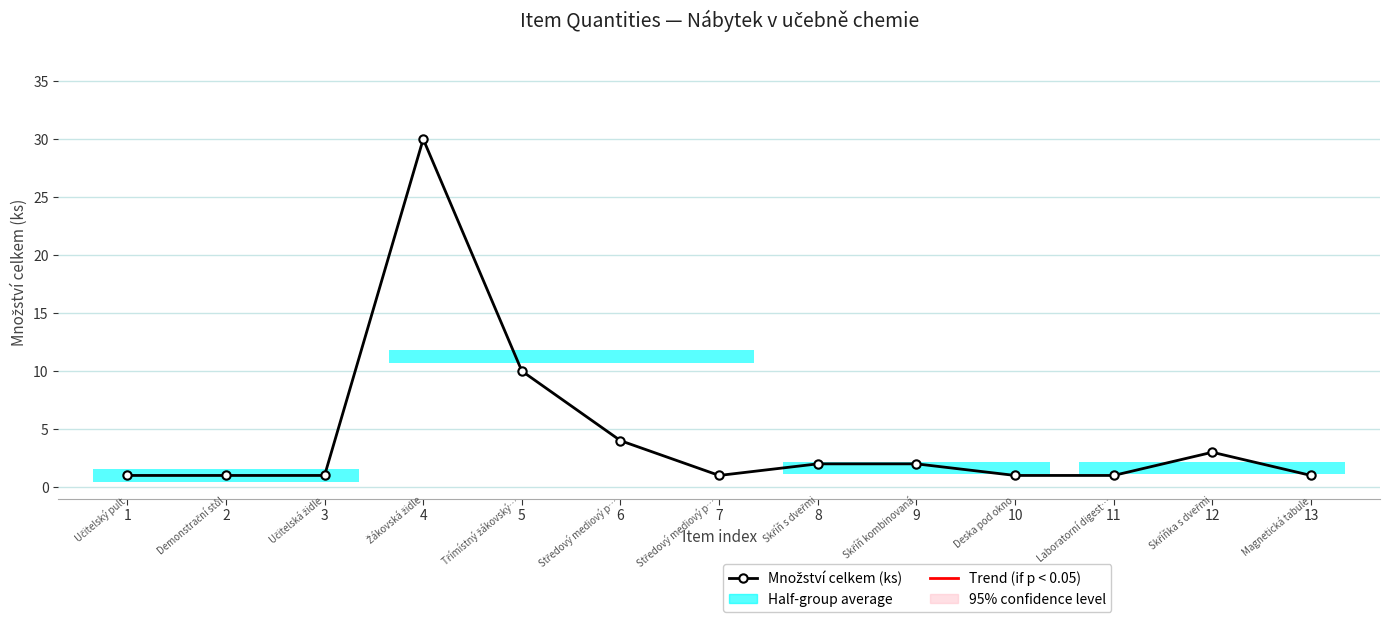

At which label is the value closest to 15?

5